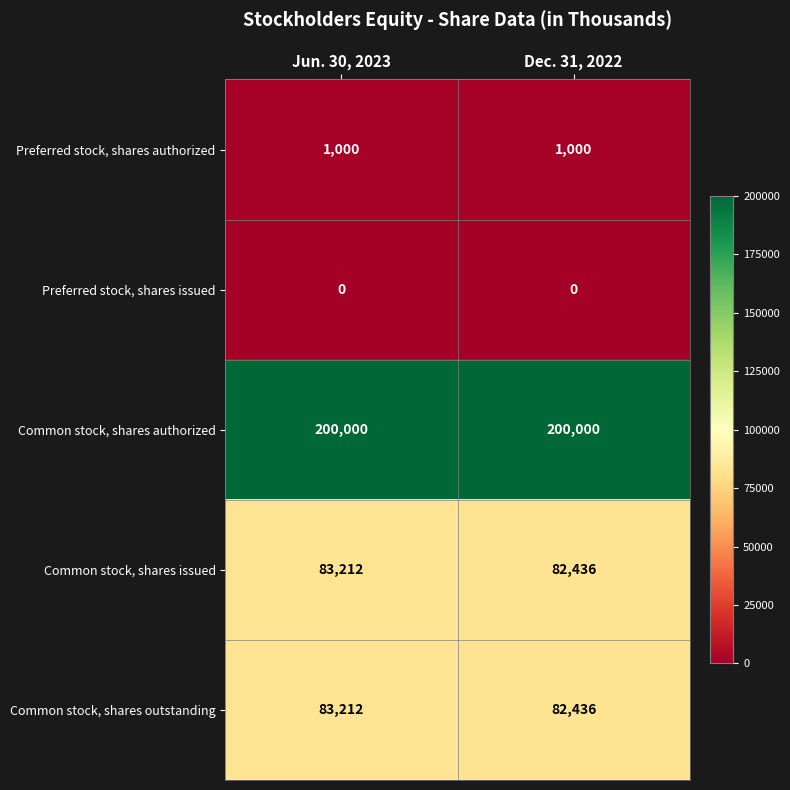

List the labels in order of Common stock, shares outstanding value, smallest first.

Dec. 31, 2022, Jun. 30, 2023